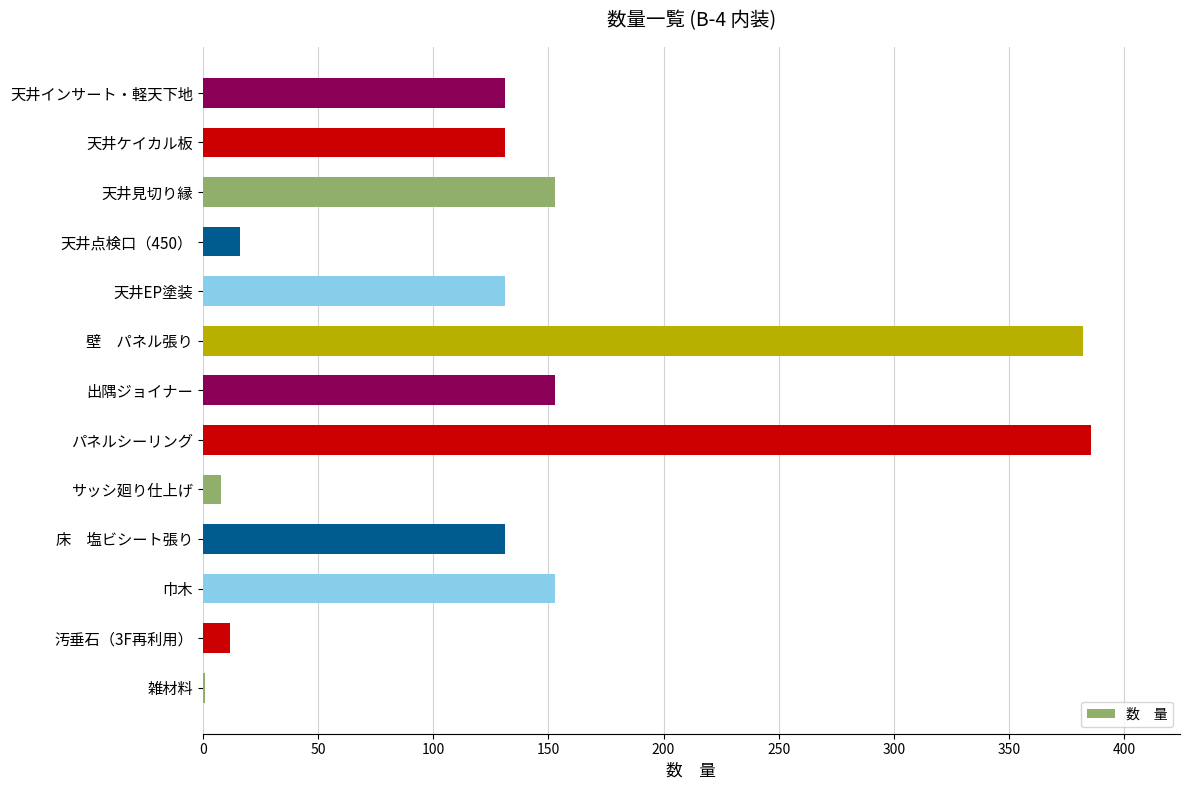

Count the number of categories in the chart.

13